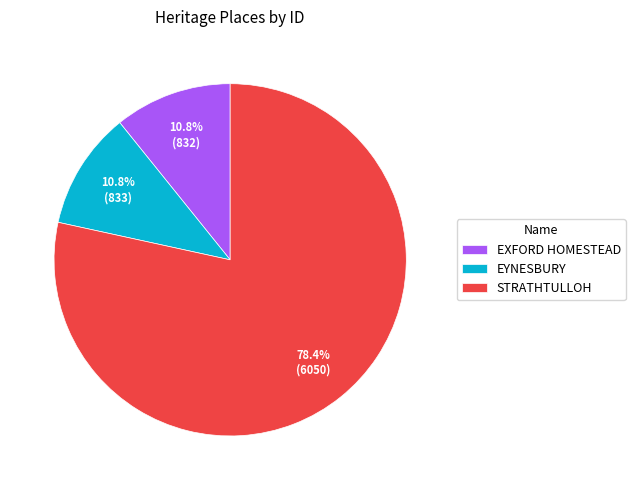

Is there any slice that represents more than half of the pie?

Yes